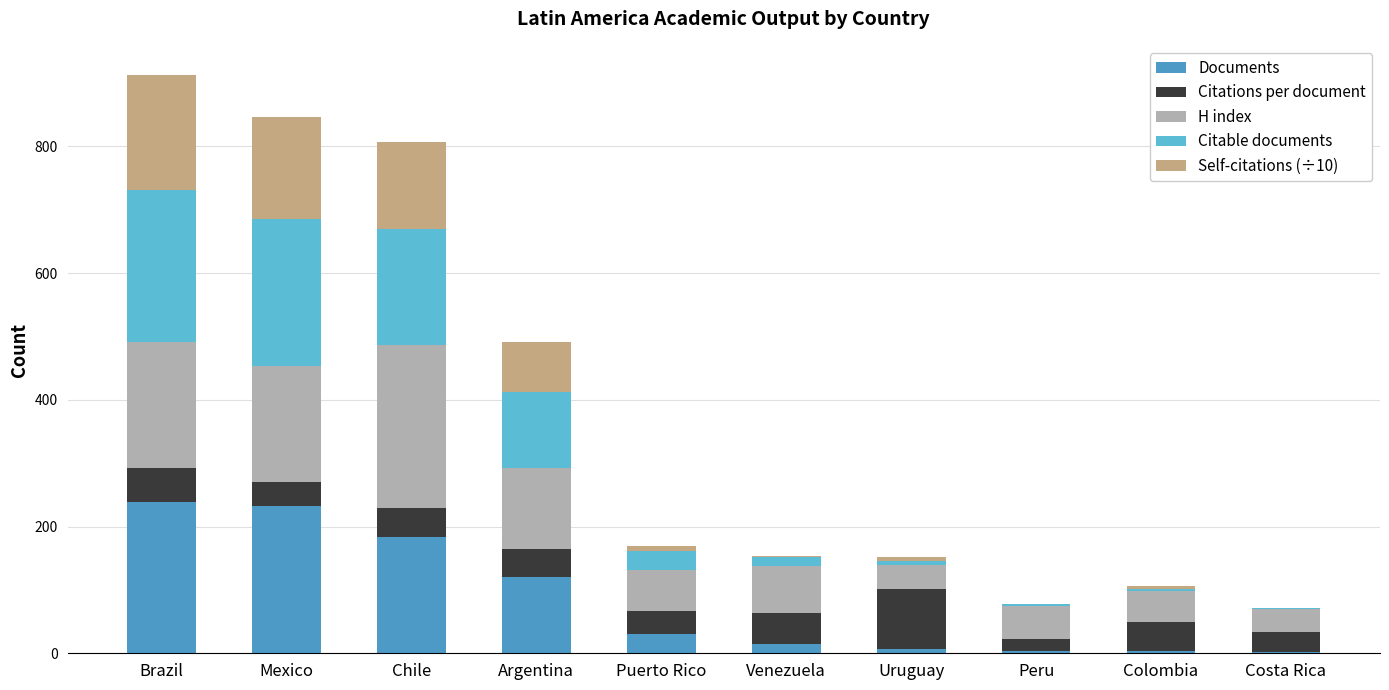

What are all the series names shown in the legend?

Documents, Citations per document, H index, Citable documents, Self-citations (÷10)